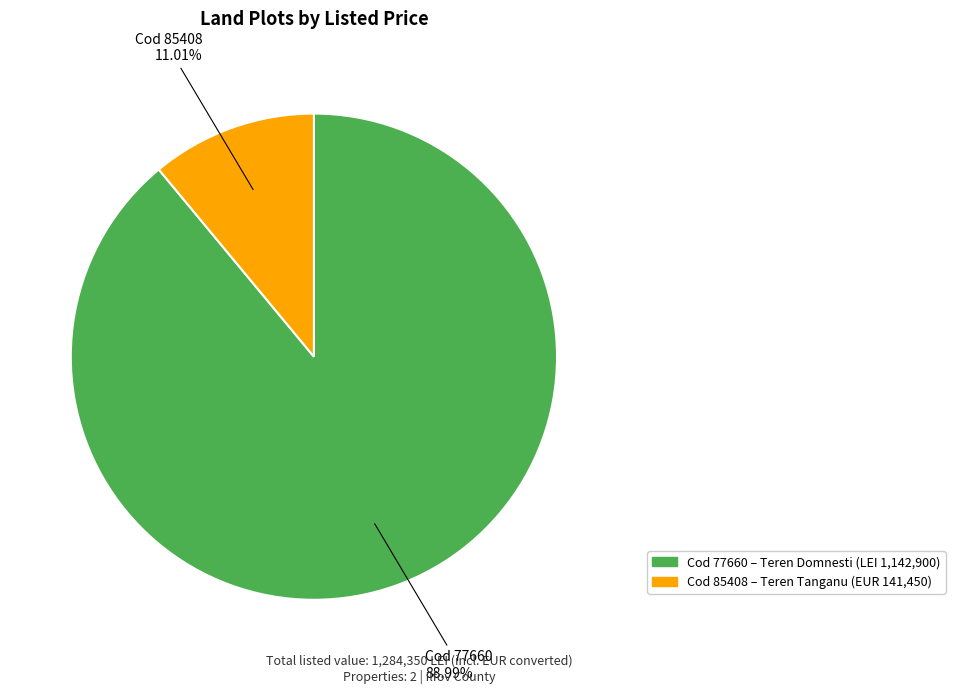

Does any single category account for the majority?

Yes